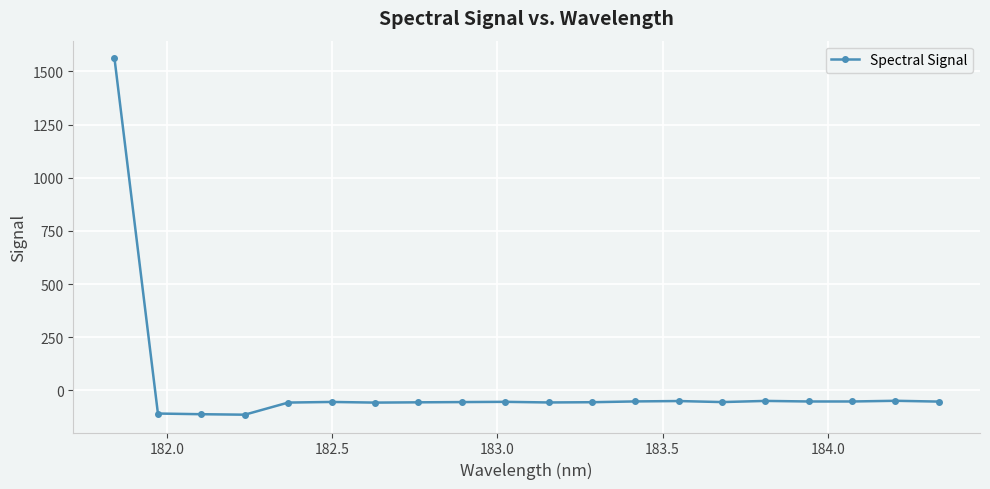

What is the difference between the maximum and minimum values?

1675.1